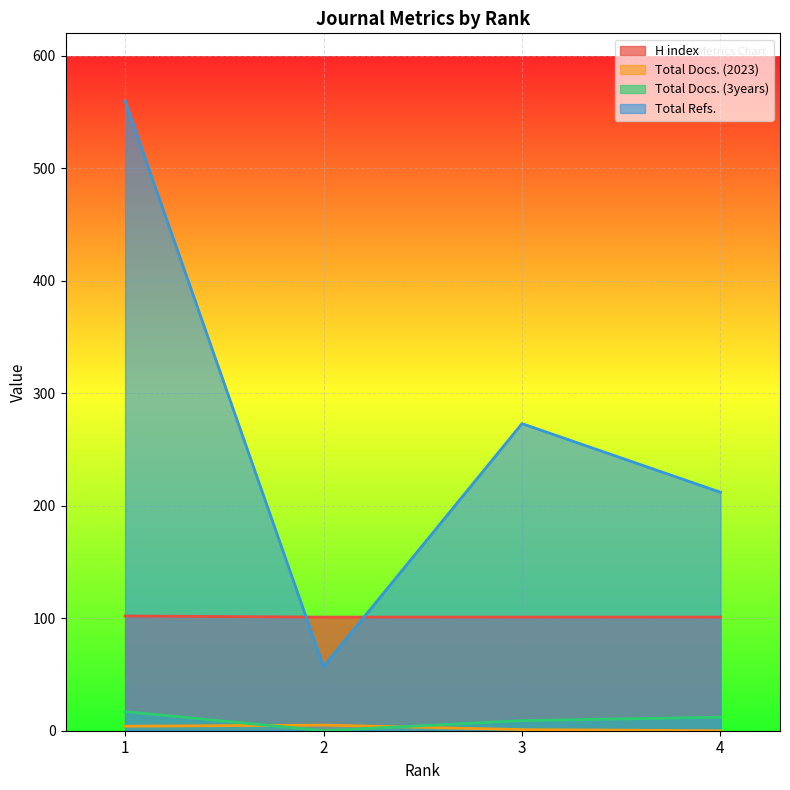

What is the difference between the Total Refs. values at 2 and 4?

155